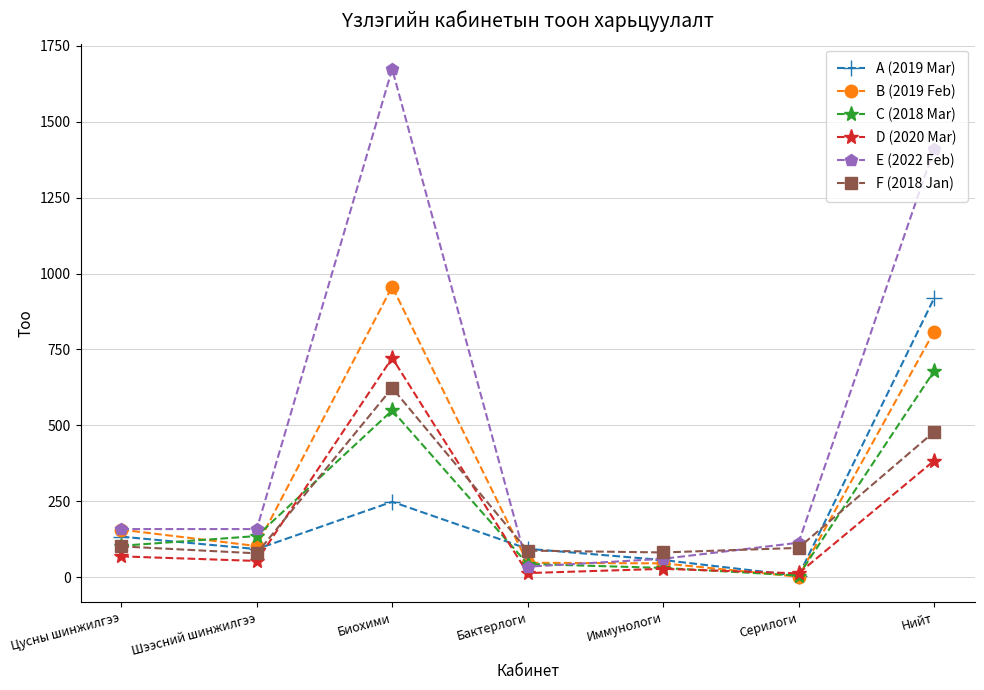

Rank the series by their maximum value, from lowest to highest.

F (2018 Jan), C (2018 Mar), D (2020 Mar), A (2019 Mar), B (2019 Feb), E (2022 Feb)